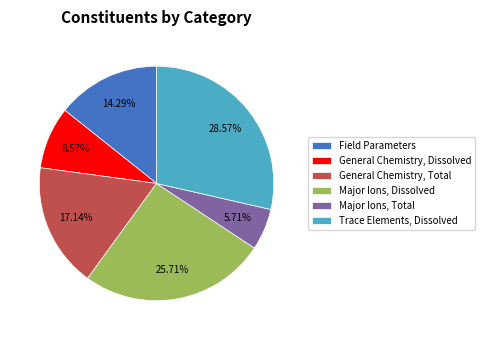

What is the smallest slice in the pie chart?

Major Ions, Total